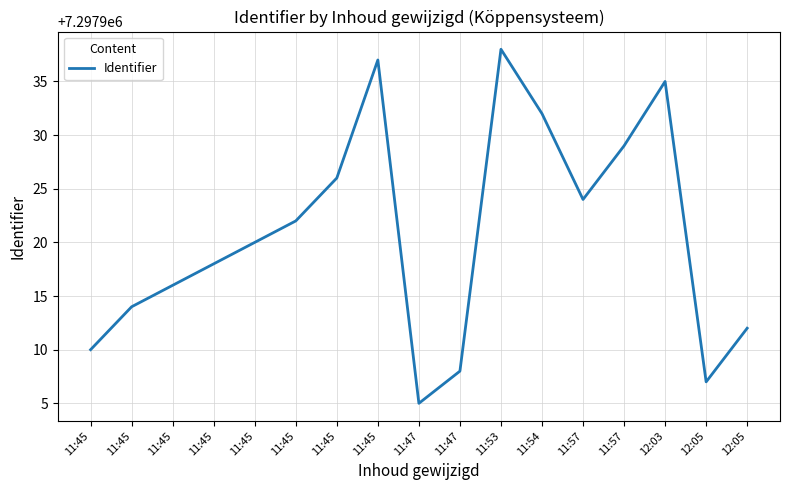

Is this an area chart (filled region under the line)?

No